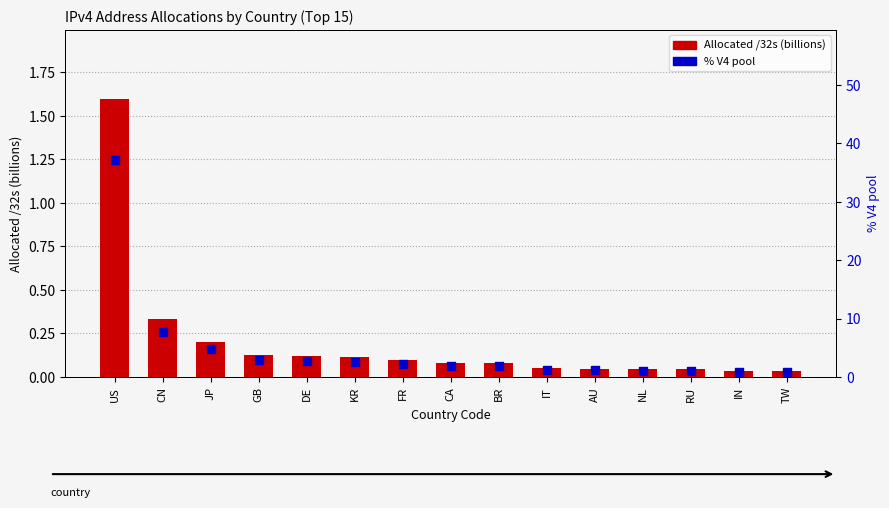

What are all the series names shown in the legend?

Allocated /32s (billions), % V4 pool